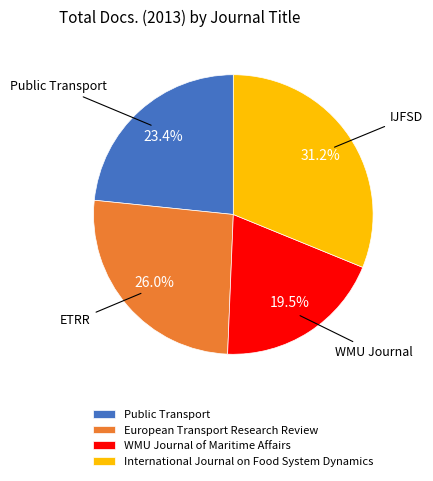

How much of the chart is everything except WMU Journal of Maritime Affairs?

80.5%